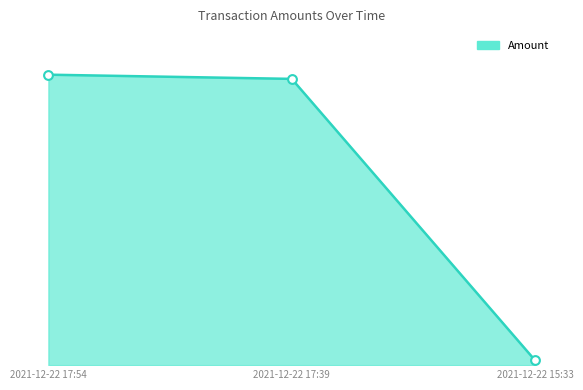

What is the change in value from 2021-12-22 17:39 to 2021-12-22 15:33?

-601.6